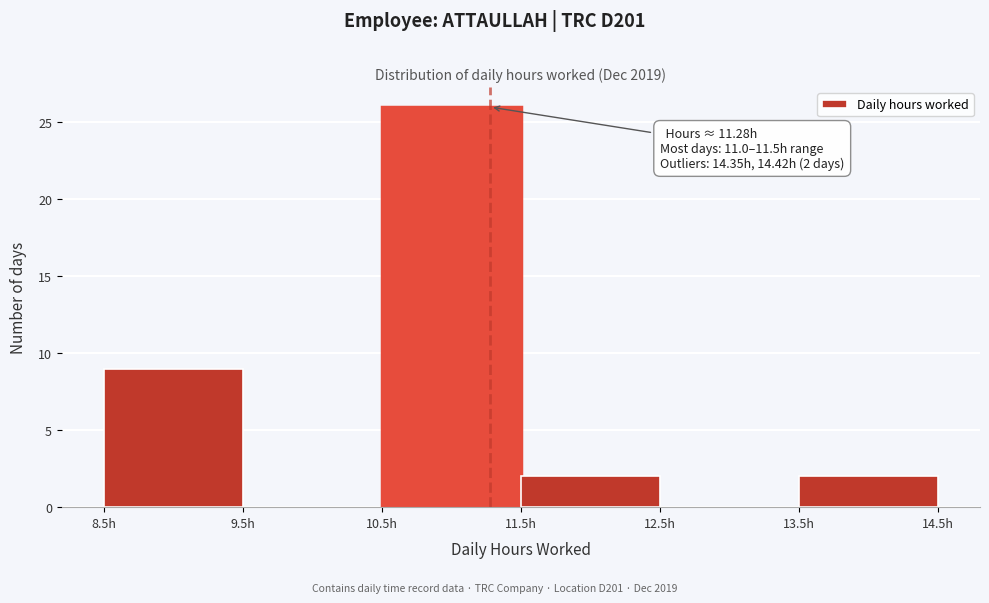

Which range on the x-axis has the tallest bar?

10.5 to 11.5